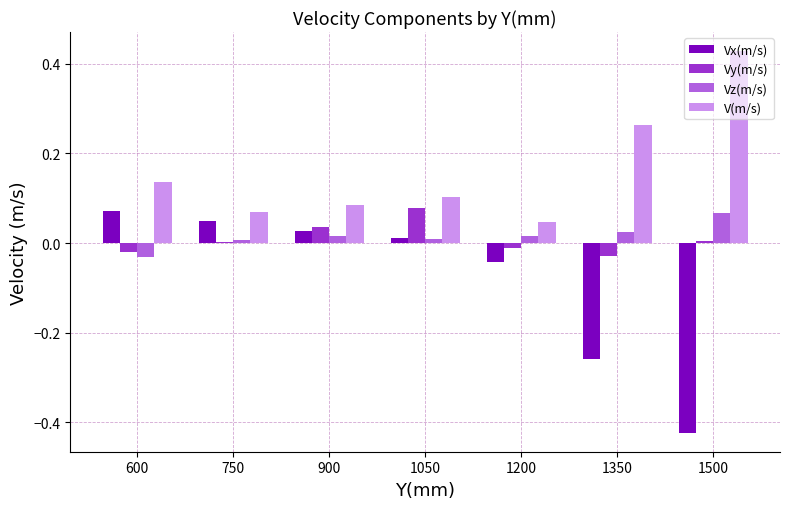

What is the difference between the second highest and minimum values in the Vx(m/s) series?

0.5